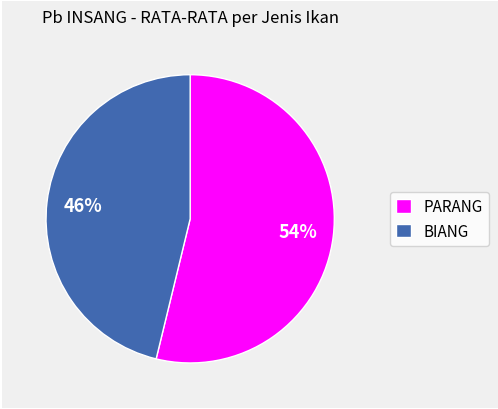

Which slice is the largest?

PARANG